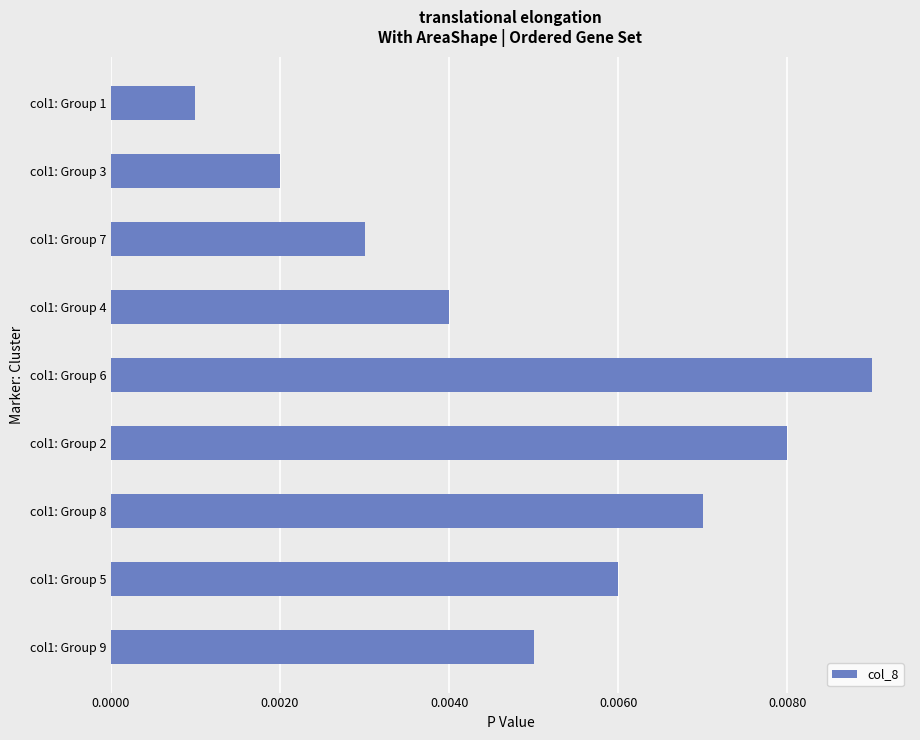

Are the bars grouped side by side (vs. stacked)?

No